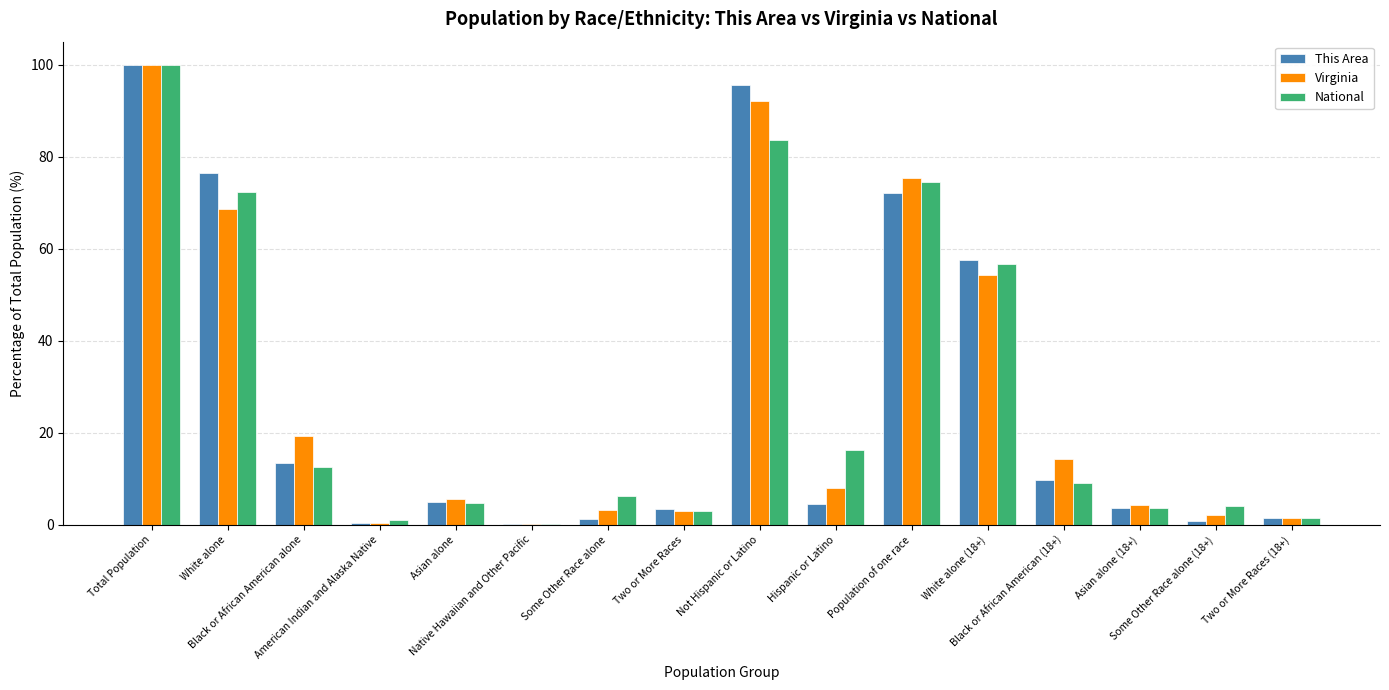

At which label does This Area reach its peak?

Total Population